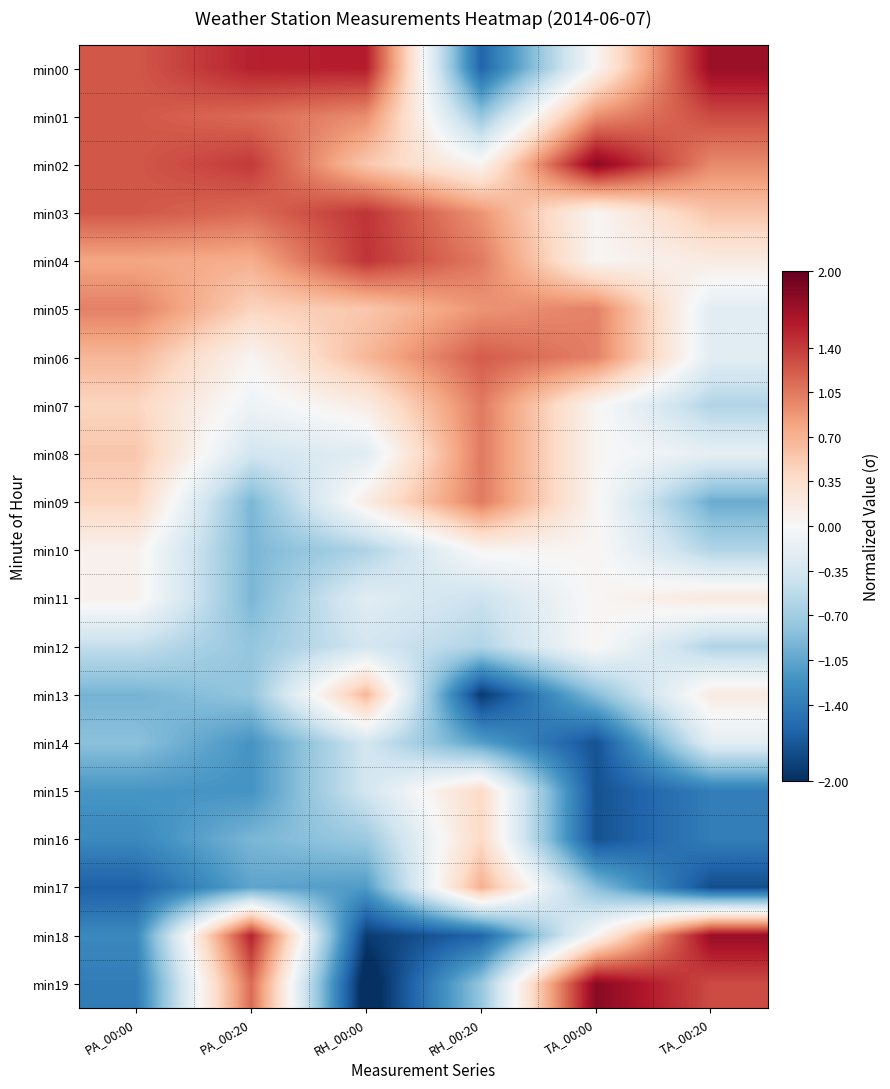

Reading right to left, transcribe all the data shown in this chart.

min00: TA_00:20=1.7	TA_00:00=0.0	RH_00:20=-1.6	RH_00:00=1.6	PA_00:20=1.5	PA_00:00=1.2
min01: TA_00:20=1.3	TA_00:00=0.9	RH_00:20=-0.8	RH_00:00=0.9	PA_00:20=1.1	PA_00:00=1.2
min02: TA_00:20=1.0	TA_00:00=1.8	RH_00:20=0.0	RH_00:00=0.5	PA_00:20=1.4	PA_00:00=1.2
min03: TA_00:20=0.6	TA_00:00=0.0	RH_00:20=0.9	RH_00:00=1.4	PA_00:20=1.1	PA_00:00=1.2
min04: TA_00:20=0.2	TA_00:00=0.0	RH_00:20=1.0	RH_00:00=1.4	PA_00:20=0.7	PA_00:00=0.8
min05: TA_00:20=-0.2	TA_00:00=1.0	RH_00:20=0.9	RH_00:00=0.5	PA_00:20=0.5	PA_00:00=1.0
min06: TA_00:20=-0.2	TA_00:00=1.0	RH_00:20=1.2	RH_00:00=0.7	PA_00:20=0.0	PA_00:00=0.7
min07: TA_00:20=-0.6	TA_00:00=0.0	RH_00:20=1.0	RH_00:00=0.2	PA_00:20=-0.1	PA_00:00=0.4
min08: TA_00:20=-0.2	TA_00:00=0.0	RH_00:20=1.0	RH_00:00=-0.2	PA_00:20=-0.4	PA_00:00=0.6
min09: TA_00:20=-1.0	TA_00:00=0.0	RH_00:20=1.0	RH_00:00=0.2	PA_00:20=-0.9	PA_00:00=0.4
min10: TA_00:20=-0.6	TA_00:00=0.0	RH_00:20=0.0	RH_00:00=-0.6	PA_00:20=-0.9	PA_00:00=0.1
min11: TA_00:20=0.2	TA_00:00=0.0	RH_00:20=-0.4	RH_00:00=-0.2	PA_00:20=-0.9	PA_00:00=0.1
min12: TA_00:20=-0.6	TA_00:00=0.0	RH_00:20=-0.6	RH_00:00=-0.4	PA_00:20=-0.8	PA_00:00=-0.5
min13: TA_00:20=0.2	TA_00:00=-0.8	RH_00:20=-1.9	RH_00:00=0.7	PA_00:20=-0.8	PA_00:00=-0.9
min14: TA_00:20=-0.2	TA_00:00=-1.7	RH_00:20=-1.1	RH_00:00=-0.4	PA_00:20=-1.2	PA_00:00=-0.8
min15: TA_00:20=-1.4	TA_00:00=-1.7	RH_00:20=0.4	RH_00:00=-0.4	PA_00:20=-1.2	PA_00:00=-1.2
min16: TA_00:20=-1.4	TA_00:00=-1.7	RH_00:20=0.4	RH_00:00=-0.7	PA_00:20=-0.9	PA_00:00=-1.3
min17: TA_00:20=-1.8	TA_00:00=-0.8	RH_00:20=0.7	RH_00:00=-1.1	PA_00:20=-1.1	PA_00:00=-1.6
min18: TA_00:20=1.7	TA_00:00=0.0	RH_00:20=-1.6	RH_00:00=-1.9	PA_00:20=1.5	PA_00:00=-1.3
min19: TA_00:20=1.3	TA_00:00=1.8	RH_00:20=-0.8	RH_00:00=-2.2	PA_00:20=1.1	PA_00:00=-1.4